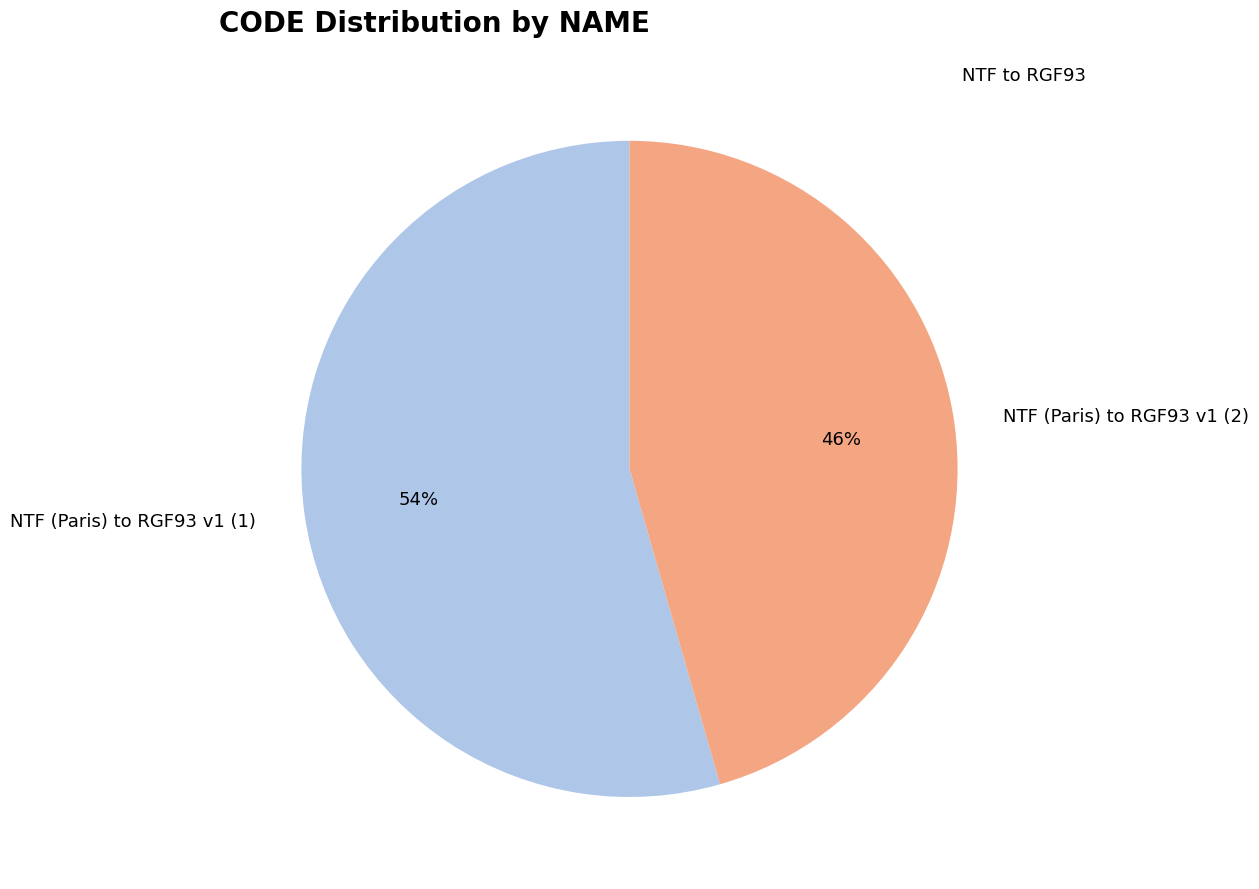

To the nearest percent, what percentage of the pie is NTF (Paris) to RGF93 v1 (1)?

54%